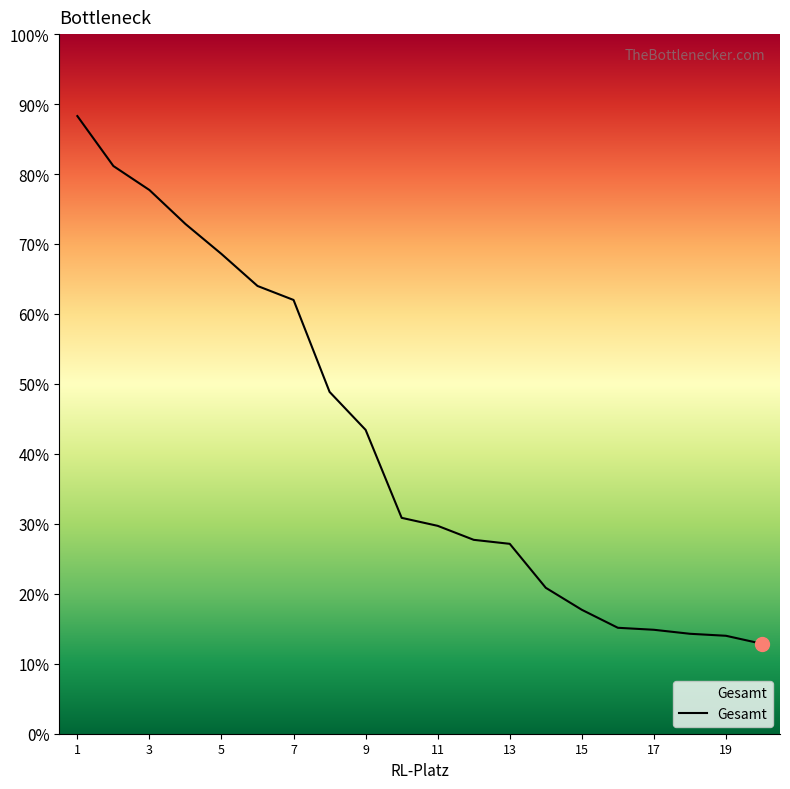

Which has a higher value, 14 or 17?

14